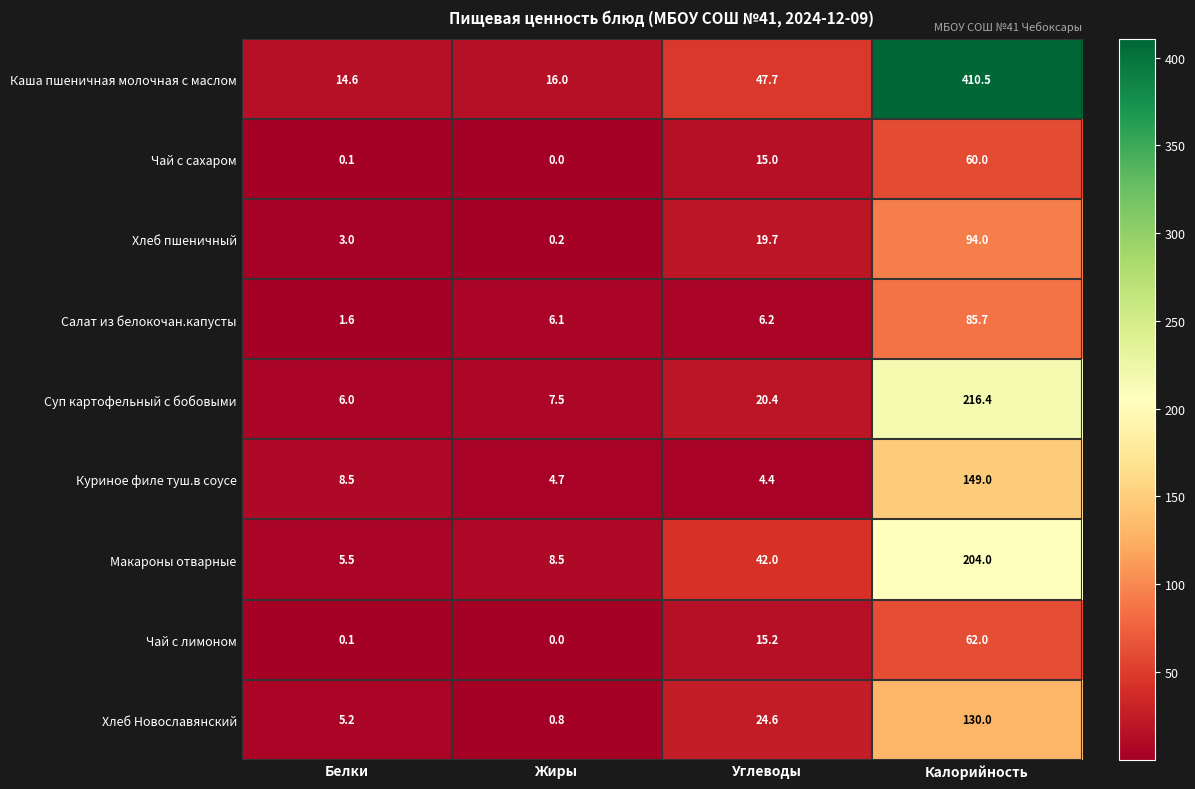

Where is Салат из белокочан.капусты nearest to the value 43?

Углеводы